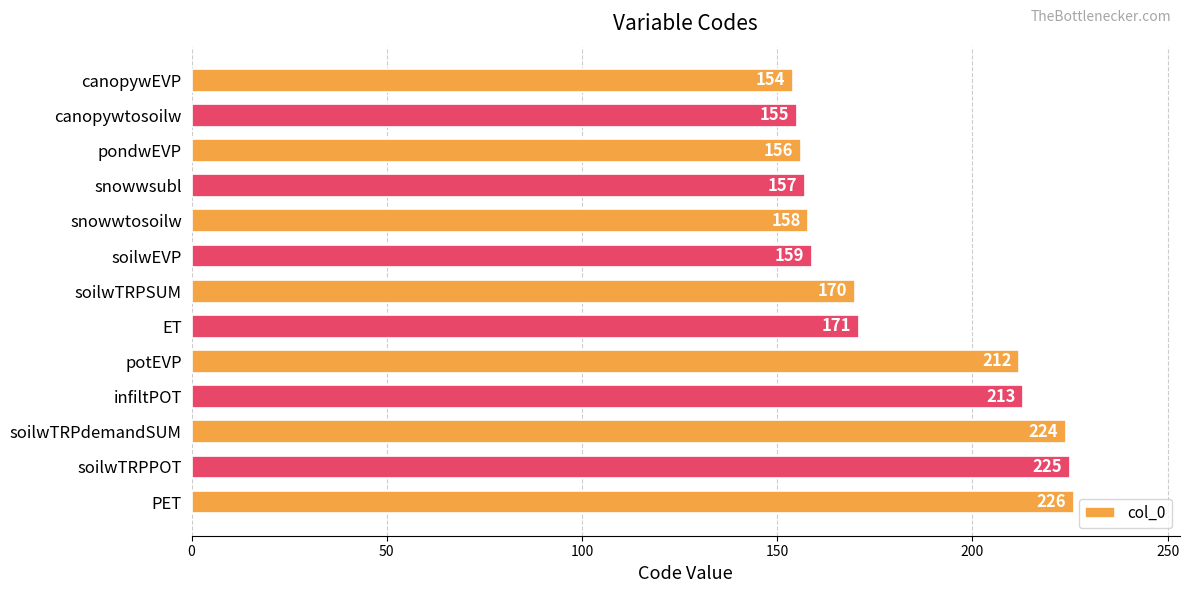

Reading top to bottom, extract all data points from this chart.

154	155	156	157	158	159	170	171	212	213	224	225	226